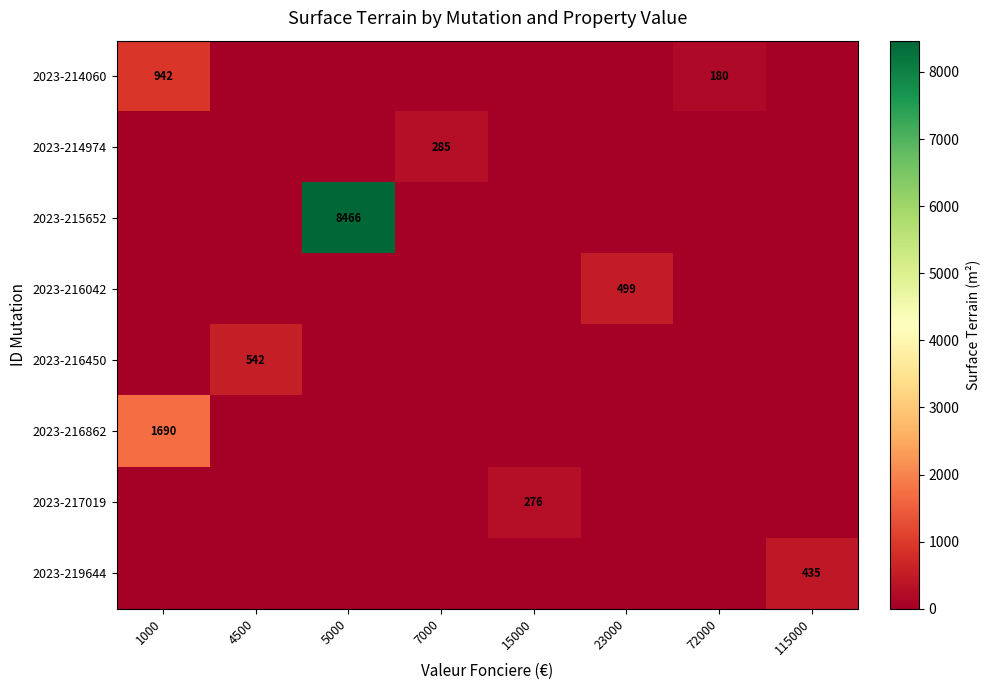

What is the greatest value displayed?

8466